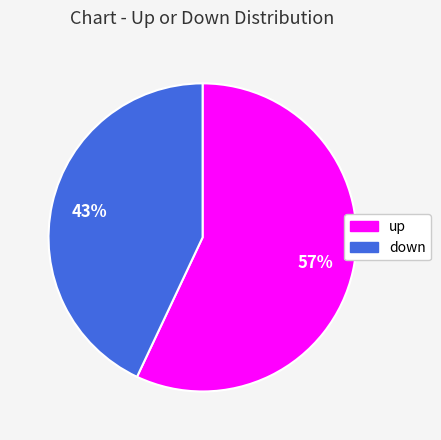

To the nearest percent, what portion does up represent?

57%